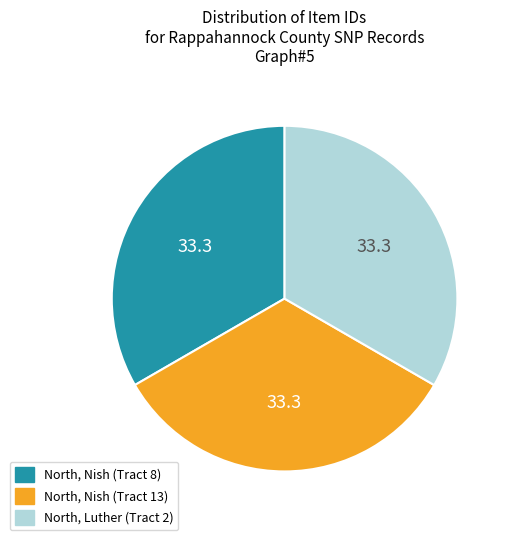

What is the ratio of the value at North, Nish (Tract 8) to the value at North, Nish (Tract 13)?

1.0